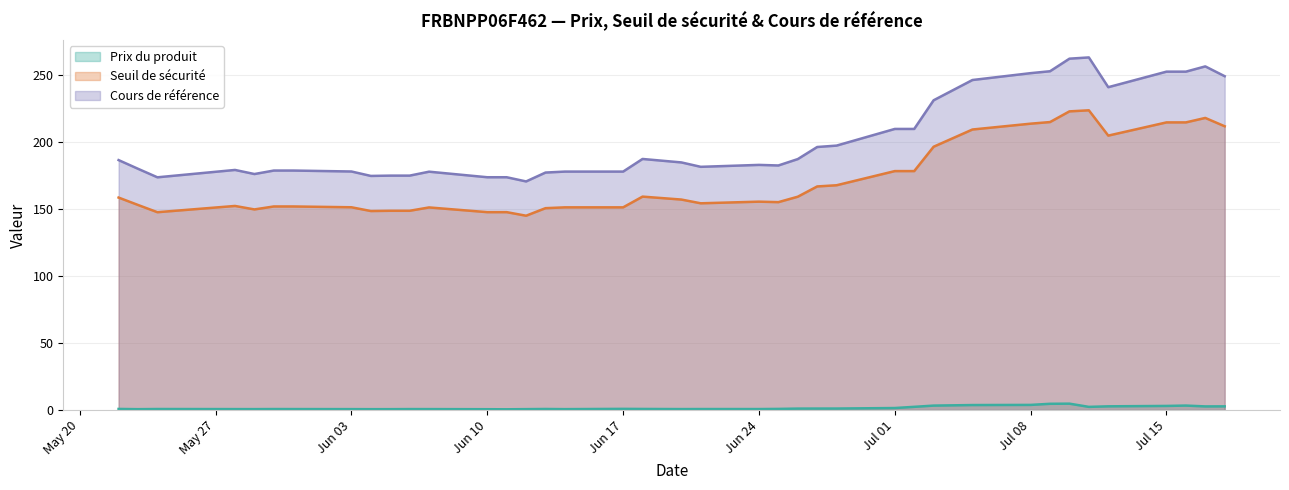

List the series in order of their peak value, highest first.

Cours de référence, Seuil de sécurité, Prix du produit